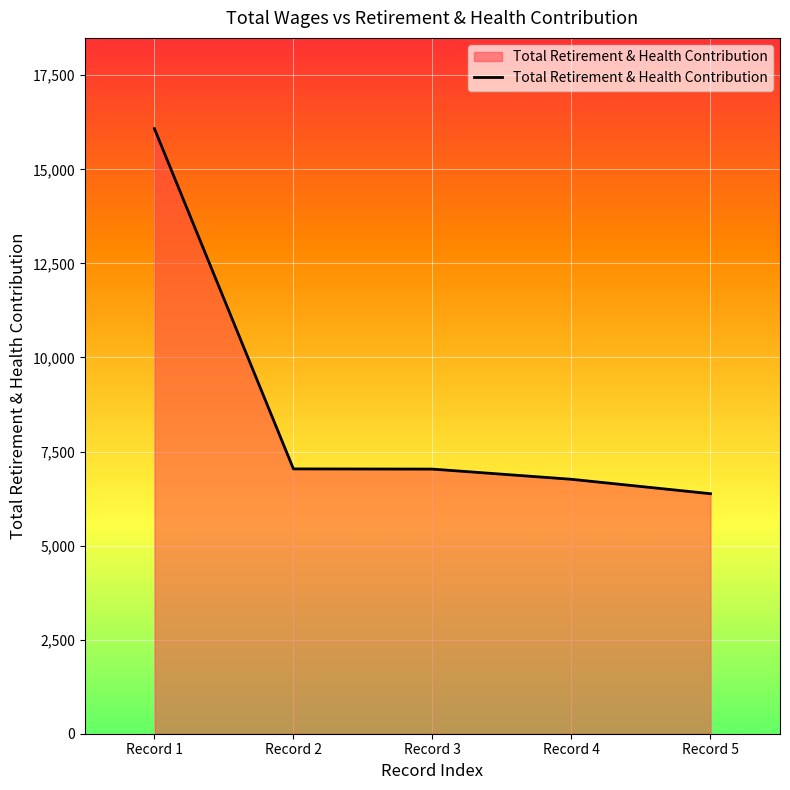

Read the value at Record 5, to the nearest 100.

6400